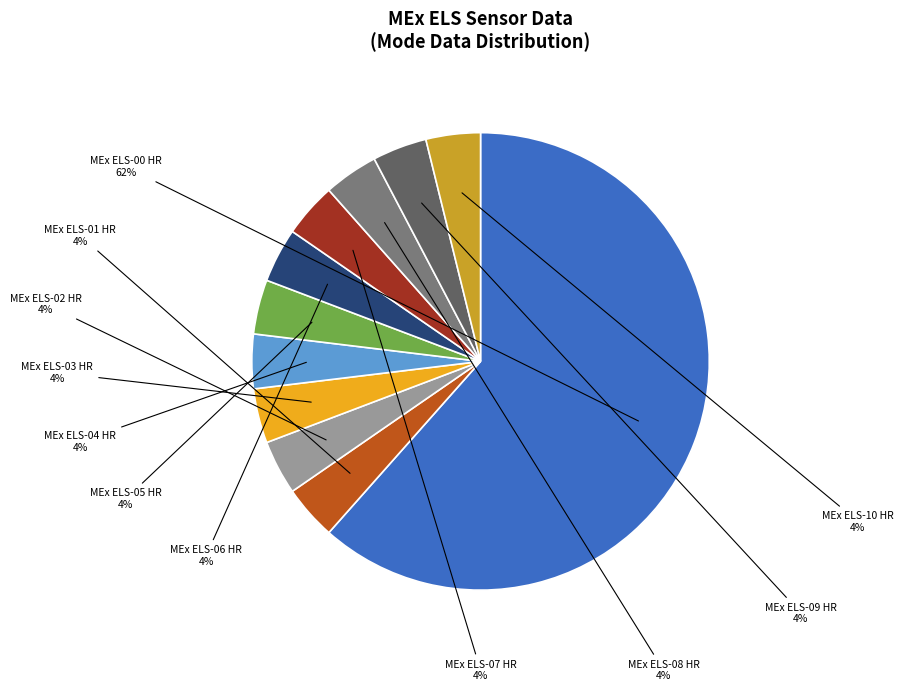

Is there any slice that represents more than half of the pie?

Yes